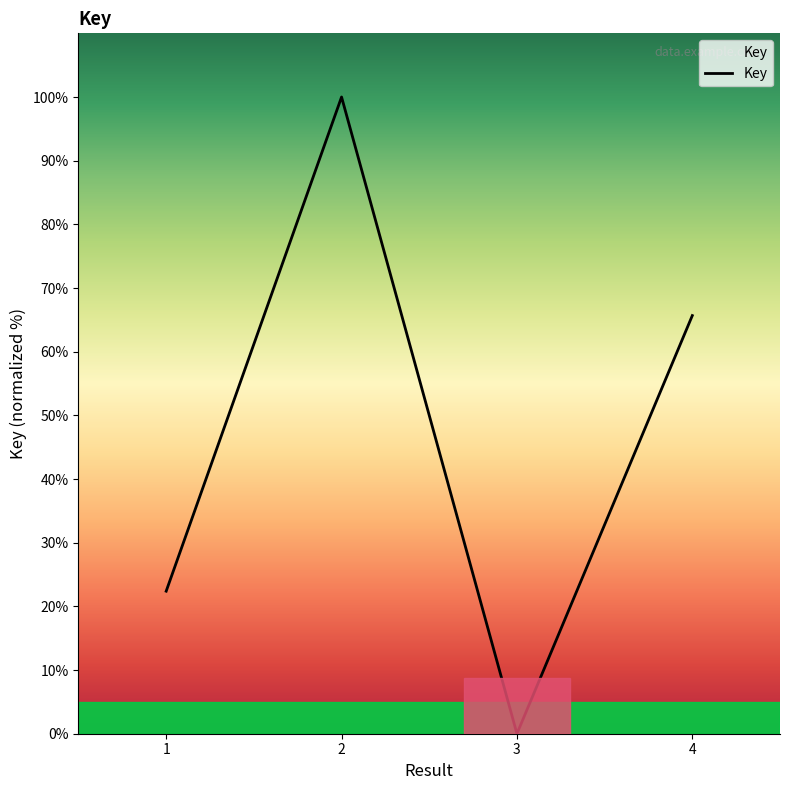

What is the change in value from 1 to 4?

+43.3